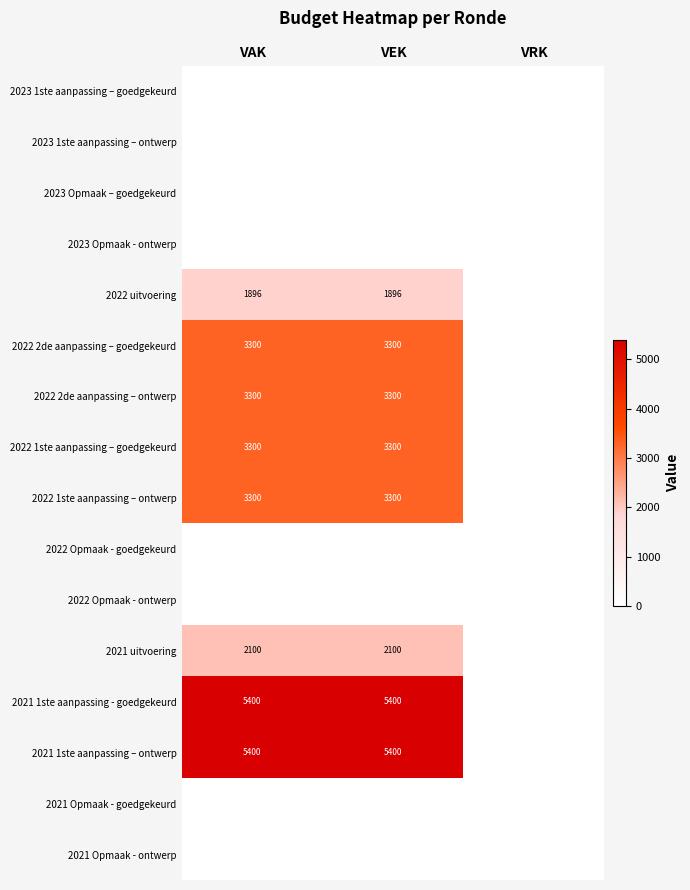

Is it true that 2022 1ste aanpassing – ontwerp equals 3300 at VAK?

True